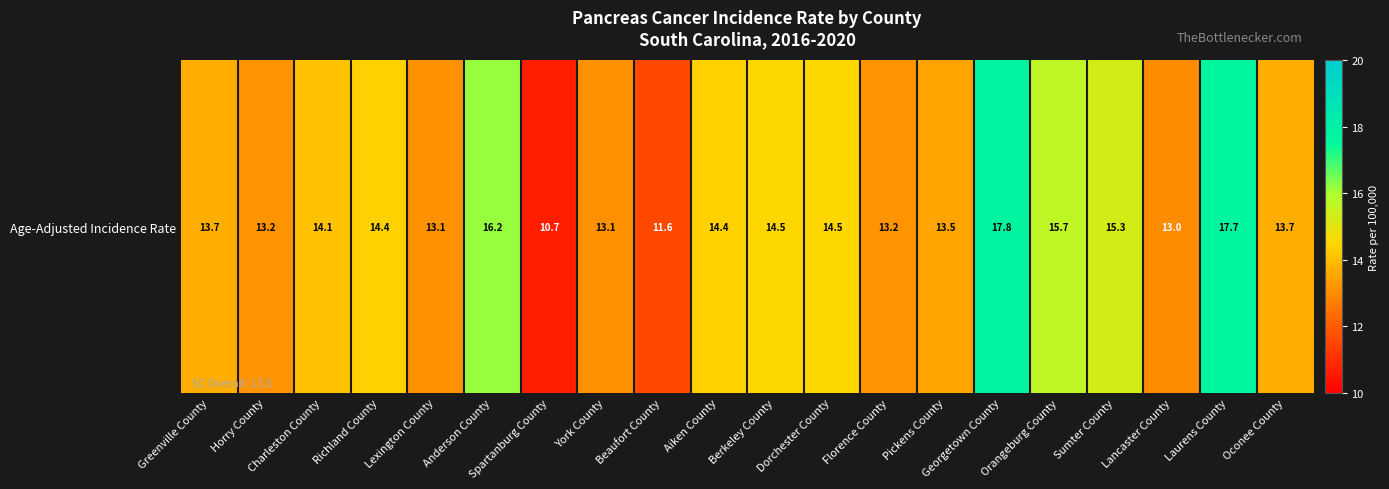

Reading left to right, list all the values displayed in this chart.

Greenville County=13.7	Horry County=13.2	Charleston County=14.1	Richland County=14.4	Lexington County=13.1	Anderson County=16.2	Spartanburg County=10.7	York County=13.1	Beaufort County=11.6	Aiken County=14.4	Berkeley County=14.5	Dorchester County=14.5	Florence County=13.2	Pickens County=13.5	Georgetown County=17.8	Orangeburg County=15.7	Sumter County=15.3	Lancaster County=13.0	Laurens County=17.7	Oconee County=13.7